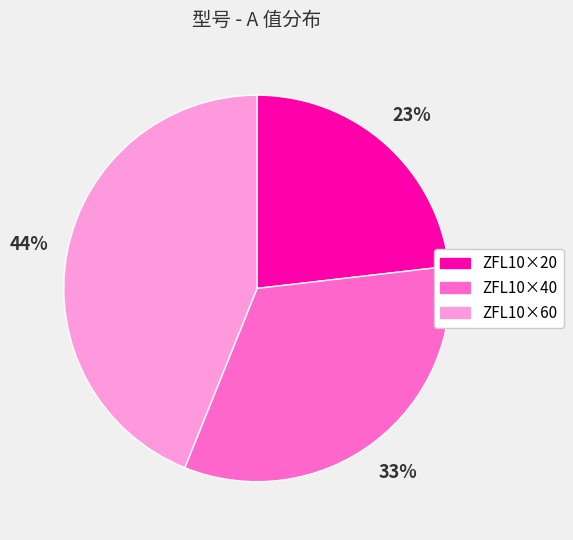

How many slices are in this pie chart?

3